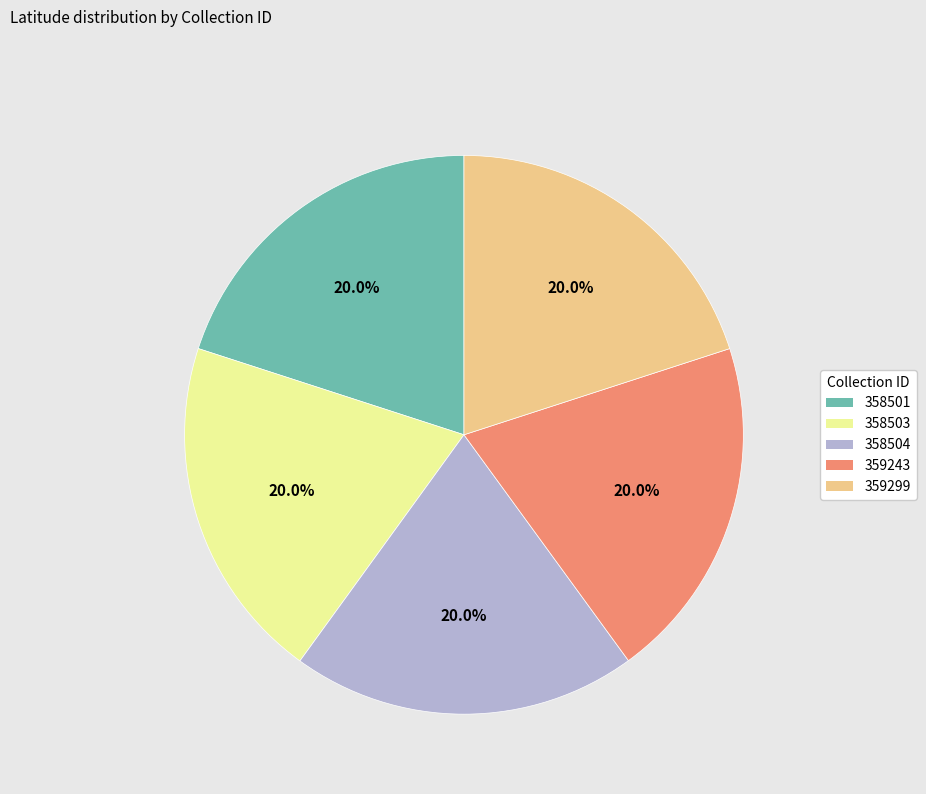

True or false: 358501 accounts for 34% of the total.

False